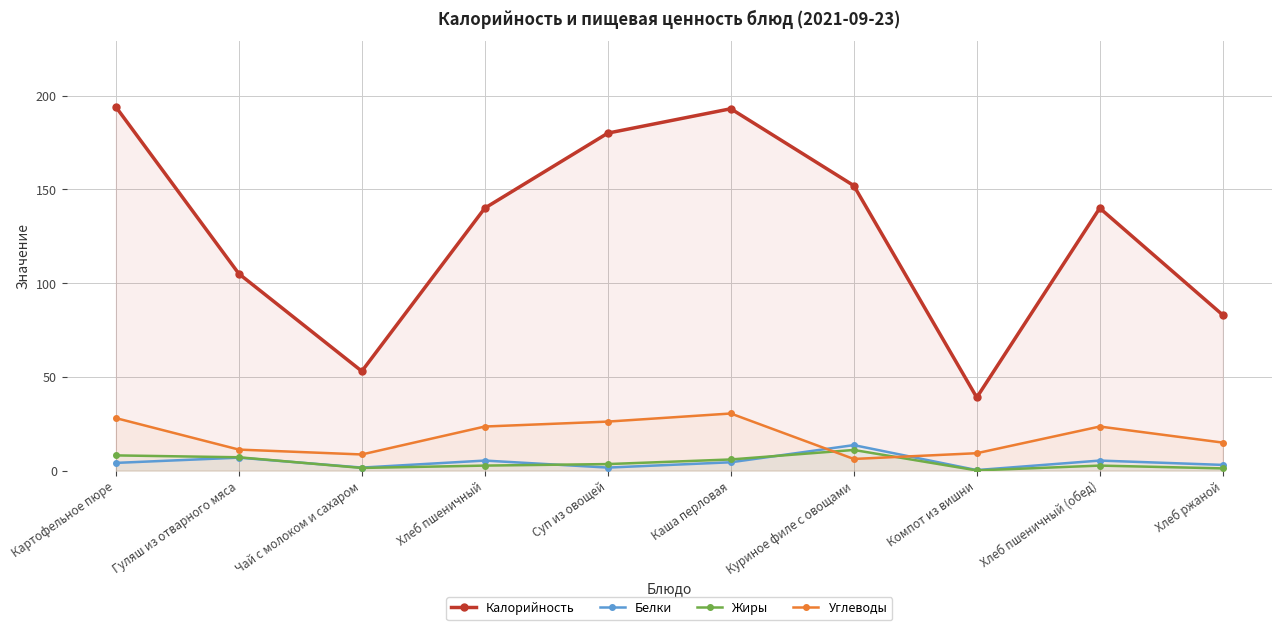

In Белки, how many points are lower than both neighbors (excluding endpoints)?

3